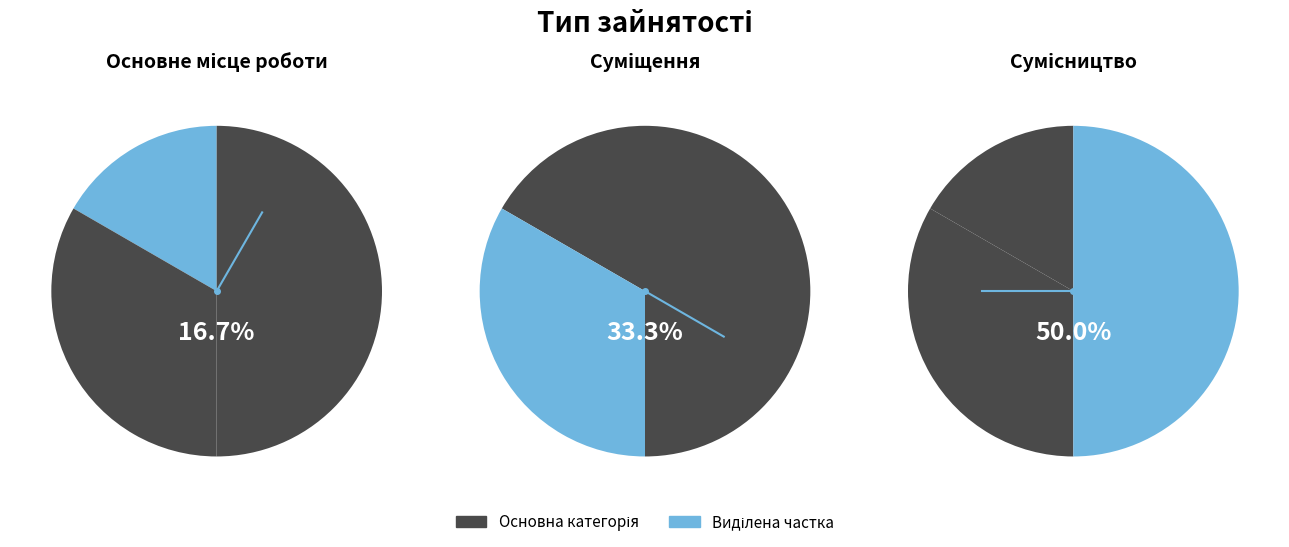

How many segments does this pie chart have?

3